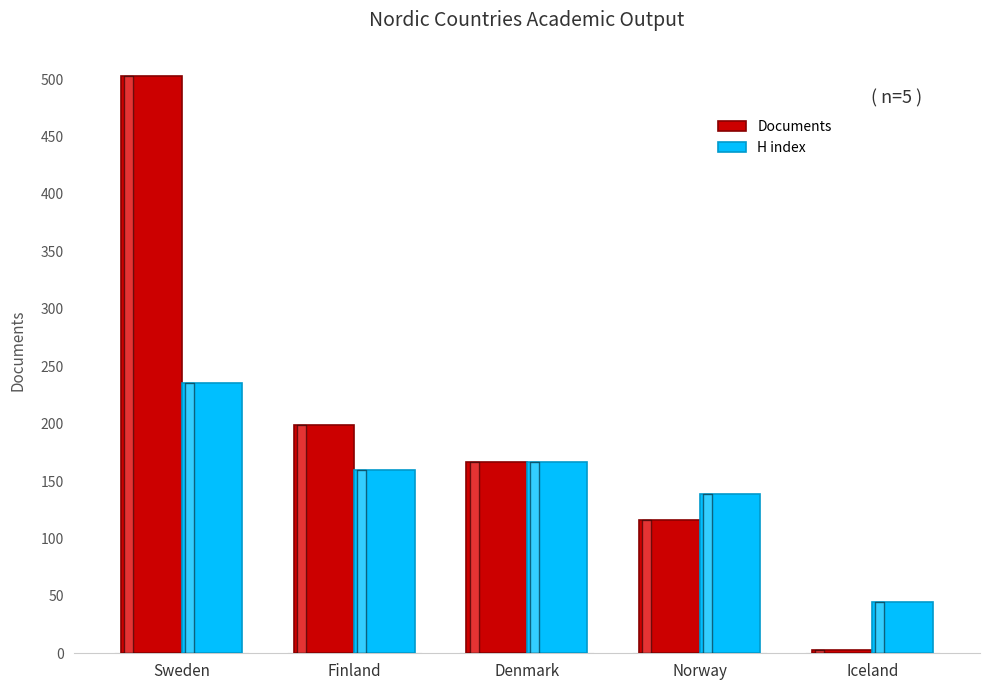

Where does the H index series first go above 160?

Sweden